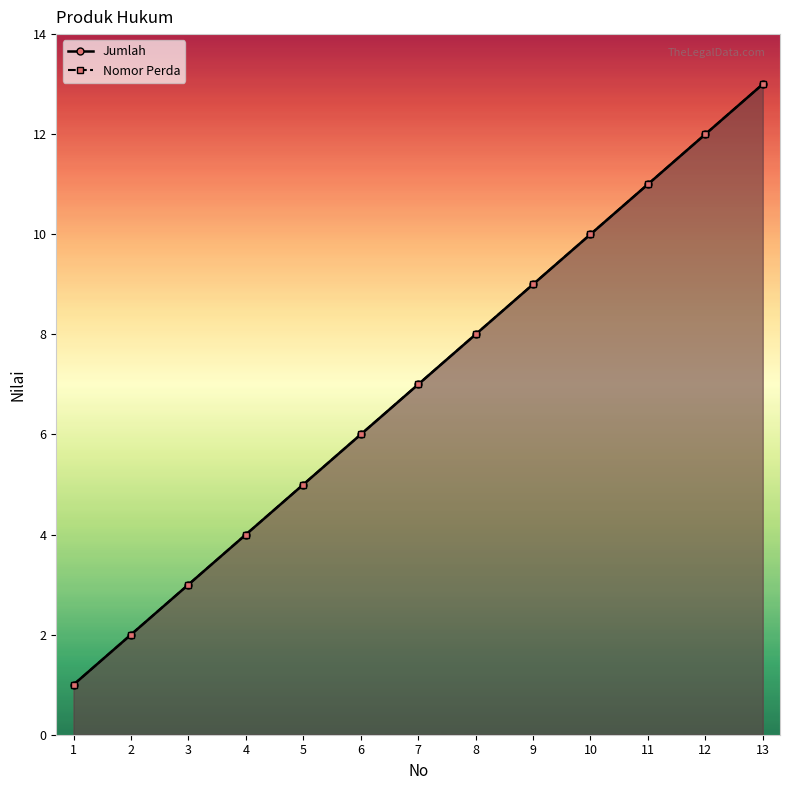

Reading left to right, list all the values displayed in this chart.

Jumlah: 1	2	3	4	5	6	7	8	9	10	11	12	13
Nomor Perda: 1	2	3	4	5	6	7	8	9	10	11	12	13